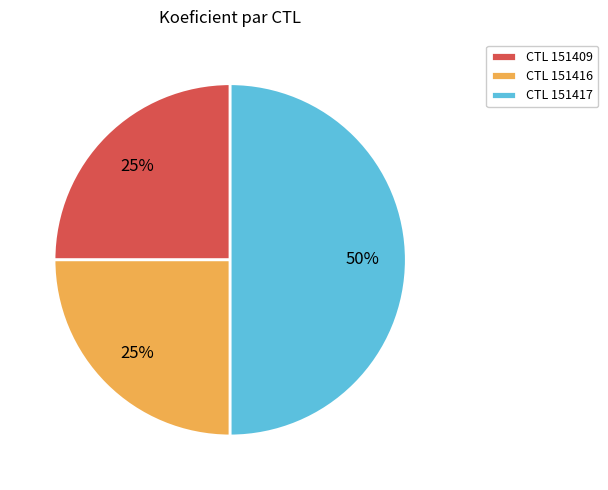

Approximately how many times larger is the value at CTL 151409 compared to CTL 151416?

1.0